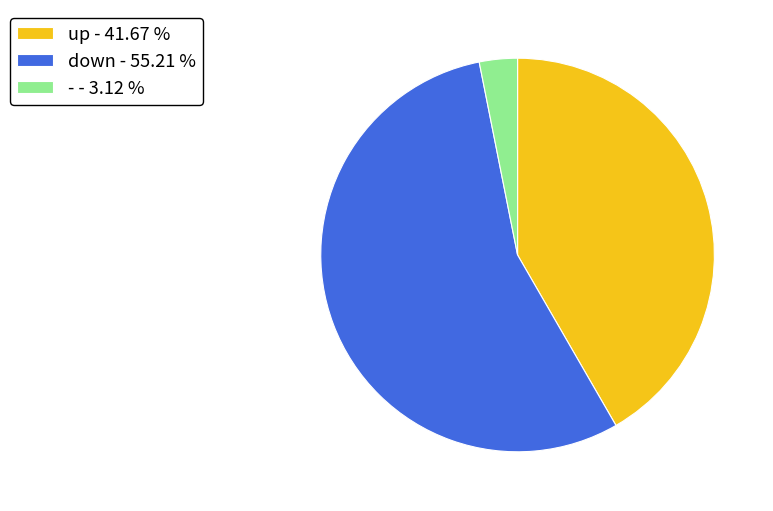

How many slices are in this pie chart?

3